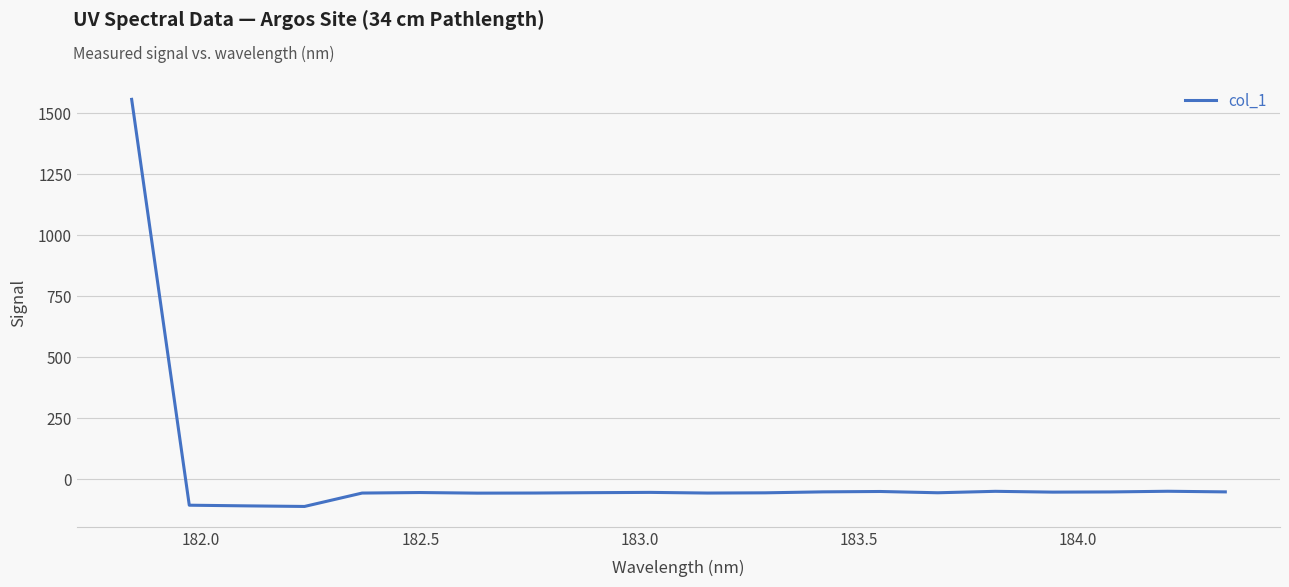

What is the difference between the maximum and minimum values?

1669.0